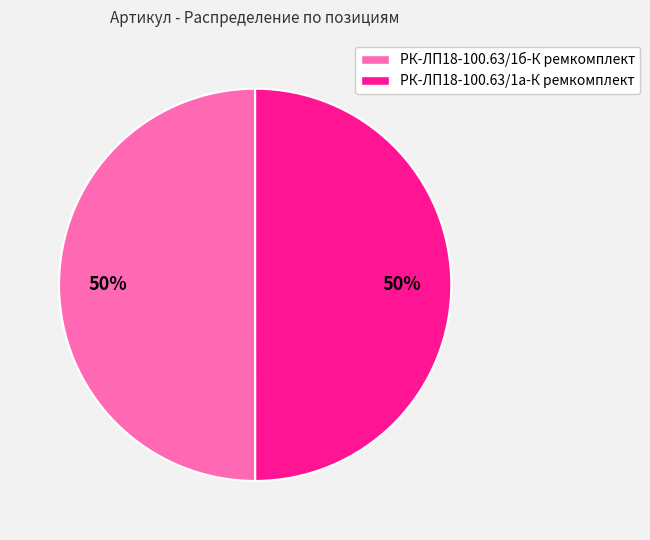

What is the ratio of the value at РК-ЛП18-100.63/1а-К ремкомплект to the value at РК-ЛП18-100.63/1б-К ремкомплект?

1.0